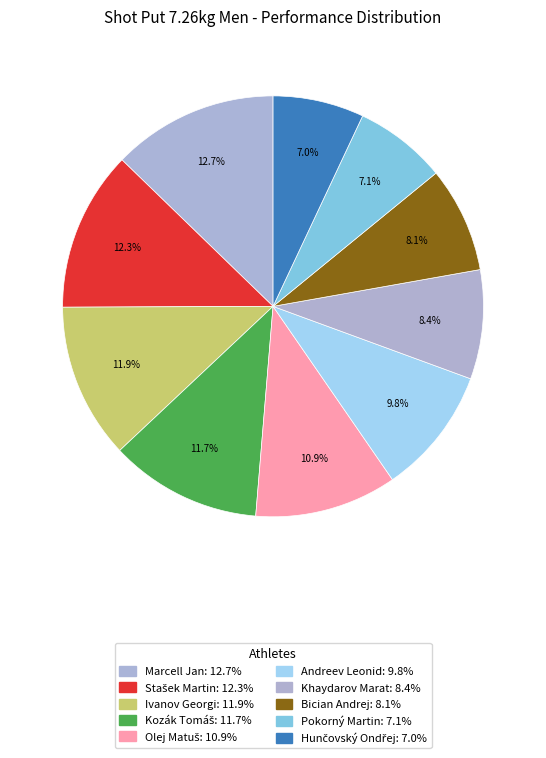

How many segments does this pie chart have?

10